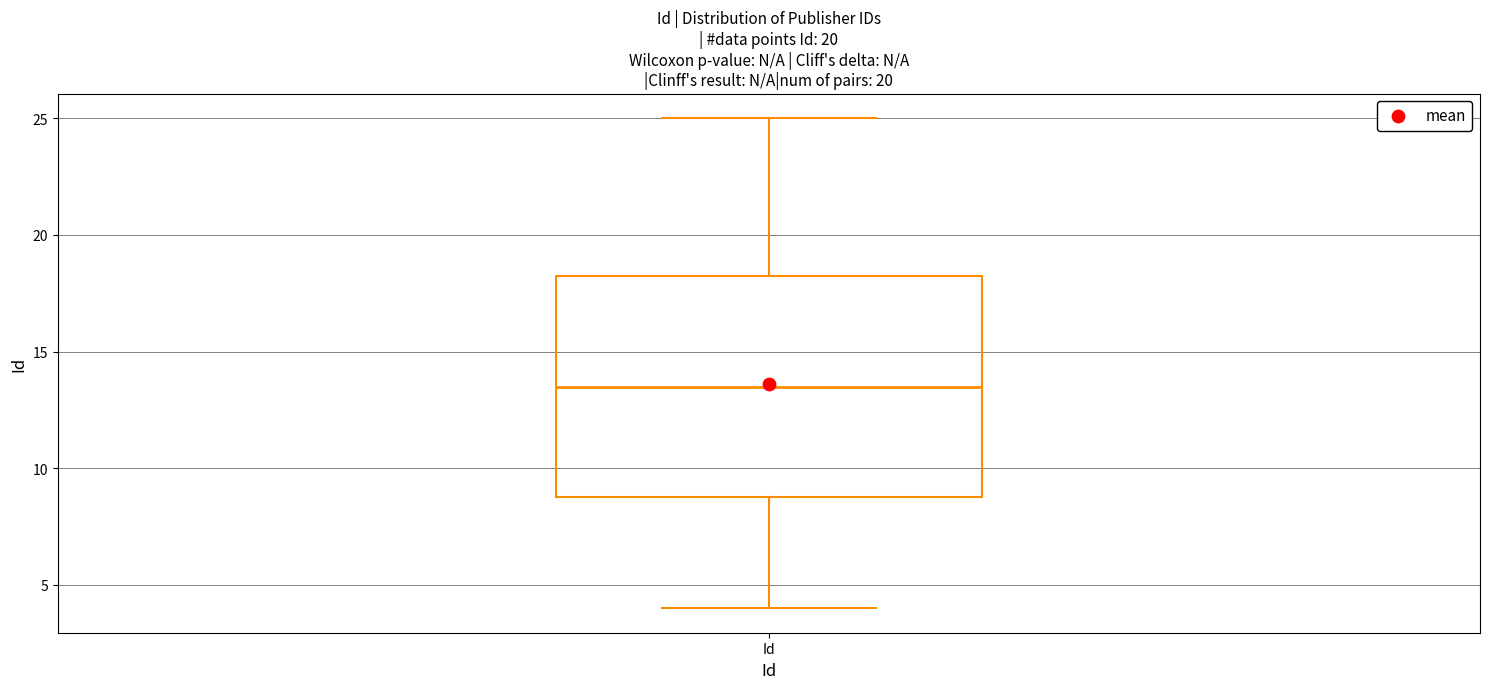

Read this box plot against the y-axis: the position of the median line, the range covered by the box, and the ends of both whiskers. The values are not printed on the chart, so give them approximately, as read against the axis.

median 13.5, box 9.0 to 18.5, whiskers 4.0 to 25.0